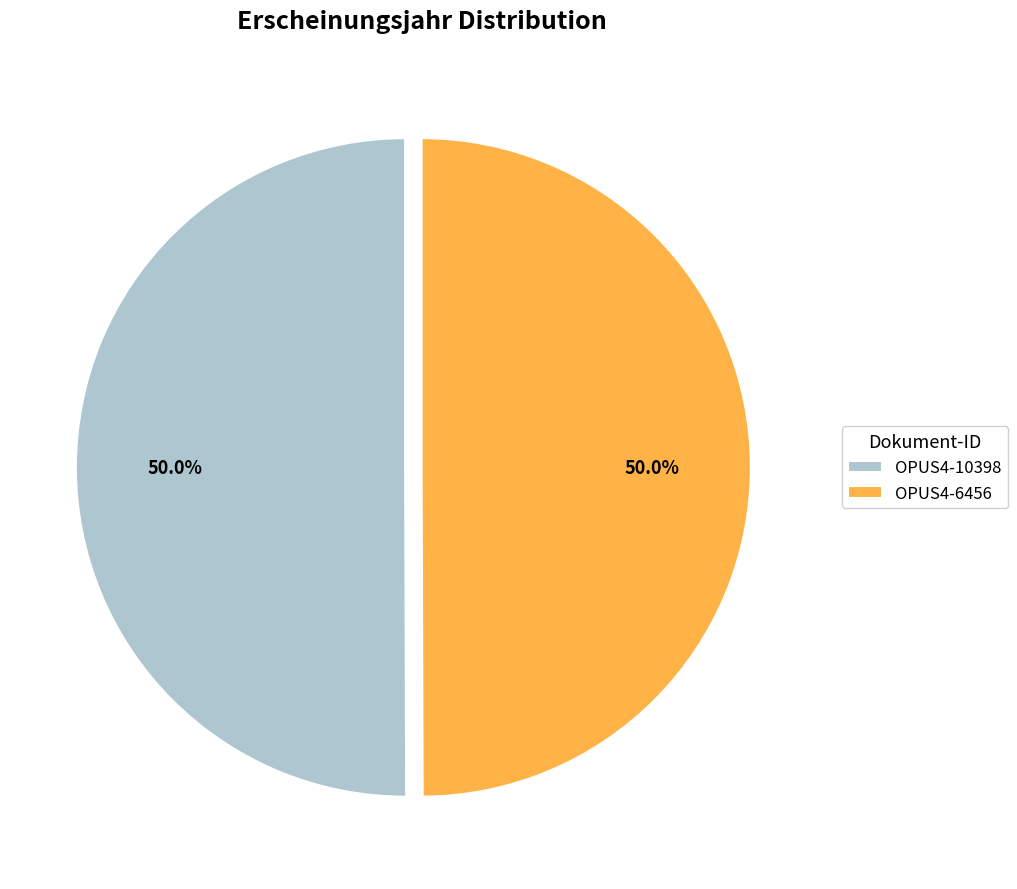

Combined, what portion of the pie is OPUS4-10398 and OPUS4-6456?

100.0%